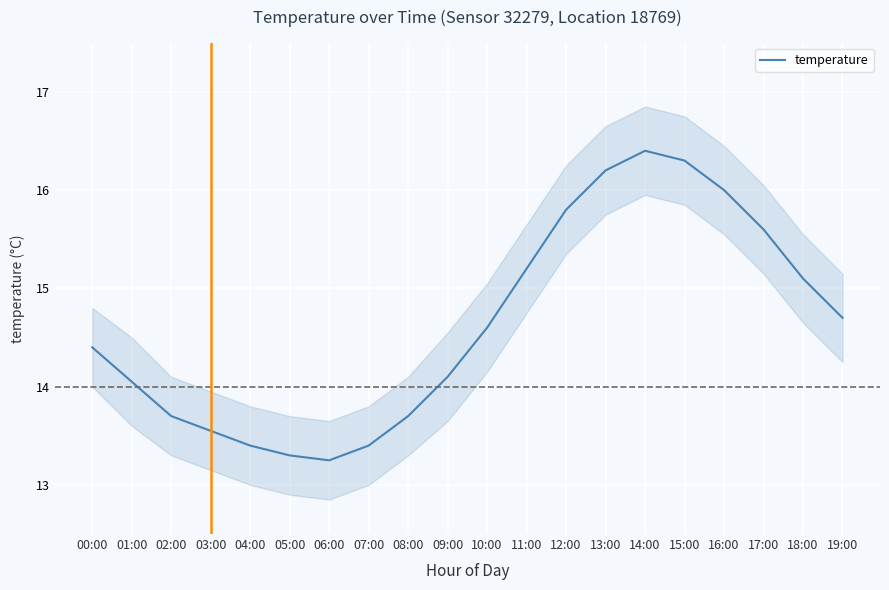

List the labels in order of value, largest first.

14:00, 15:00, 13:00, 16:00, 12:00, 17:00, 11:00, 18:00, 19:00, 10:00, 00:00, 09:00, 01:00, 02:00, 08:00, 03:00, 04:00, 07:00, 05:00, 06:00